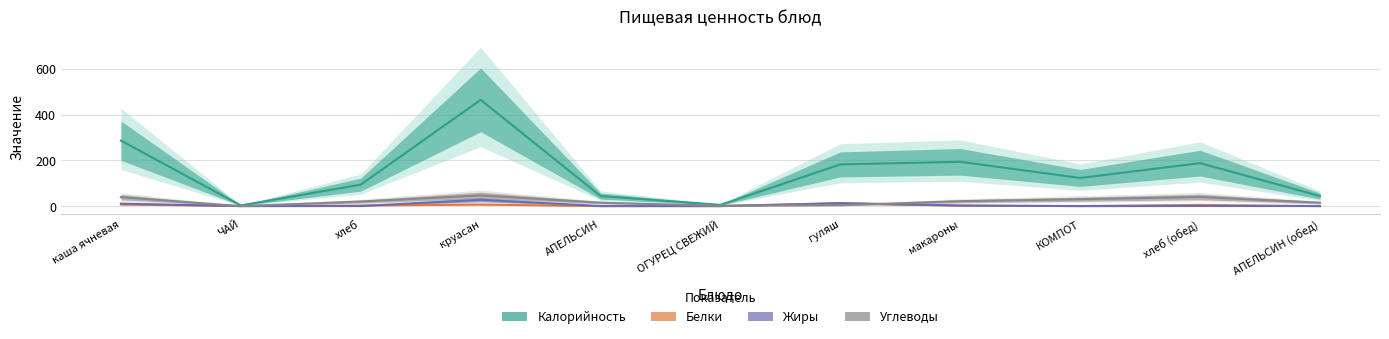

At which label does Белки first exceed 1?

каша ячневая